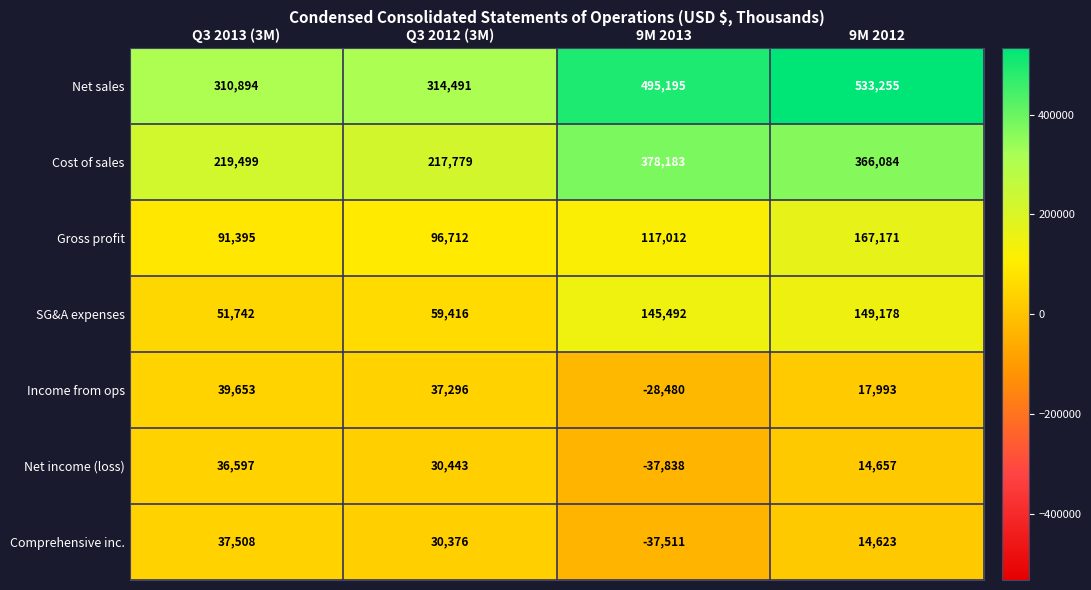

True or false: Net income (loss) has a value of 17621 at Q3 2012 (3M).

False